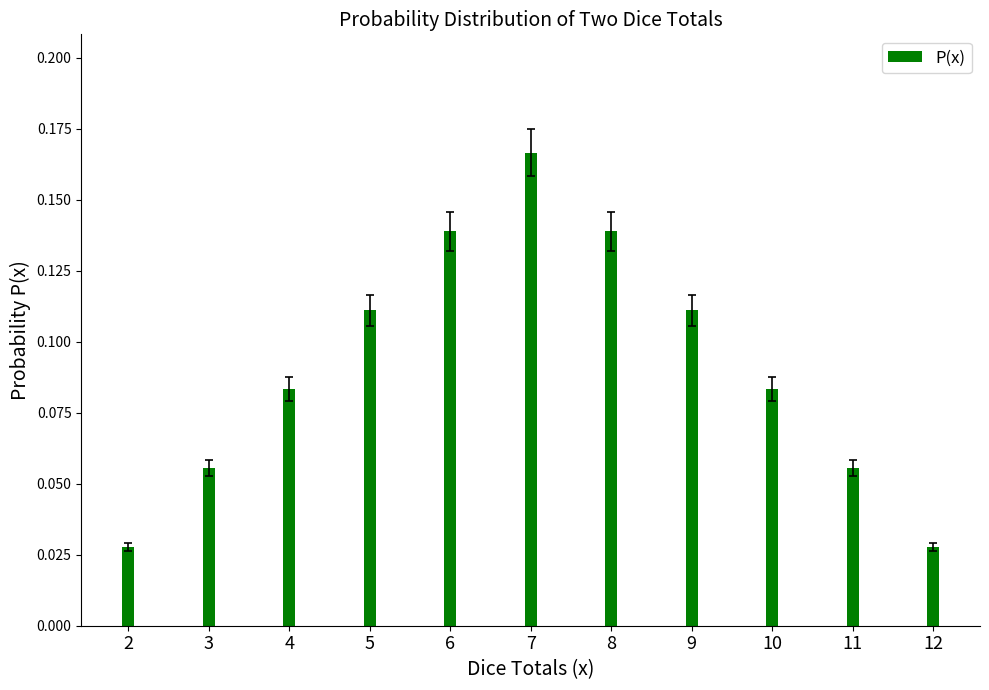

Which has a higher value, 4 or 11?

4